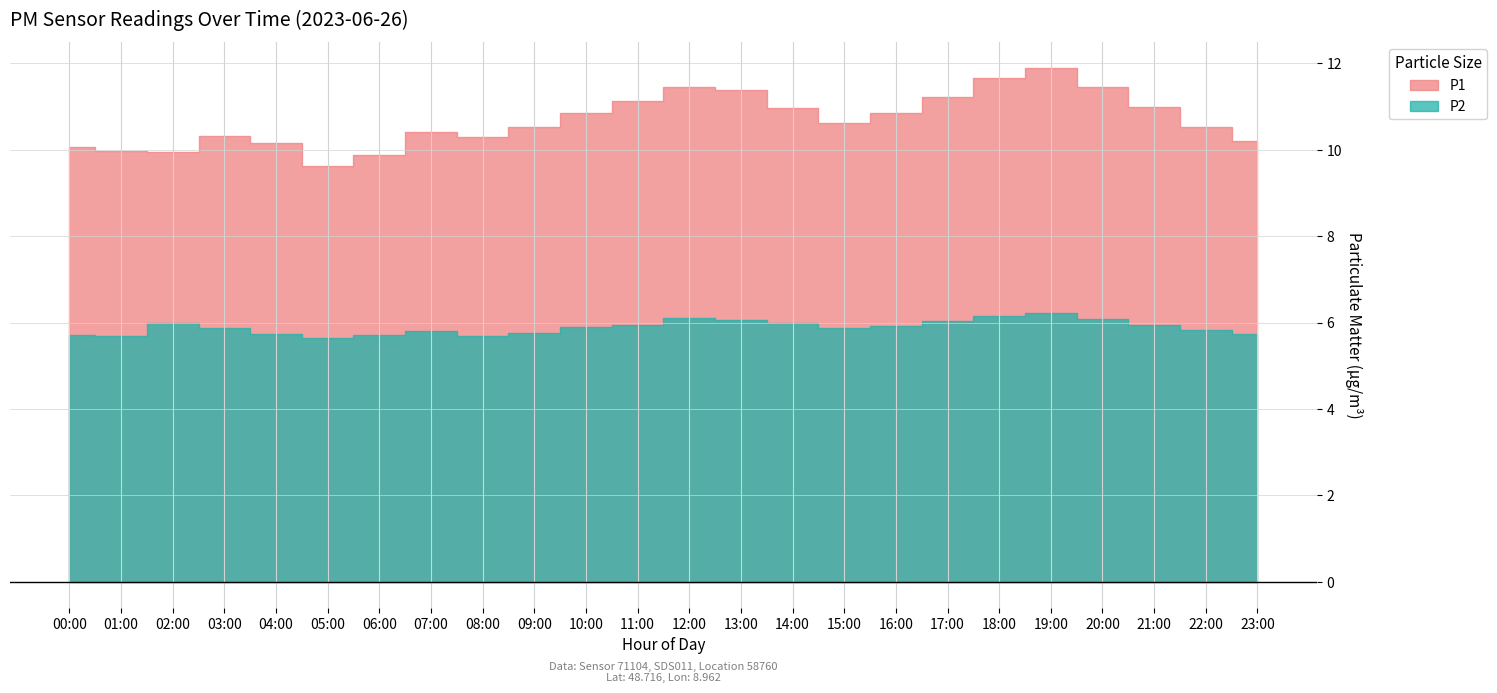

How many values in the P1 series exceed 10?

20